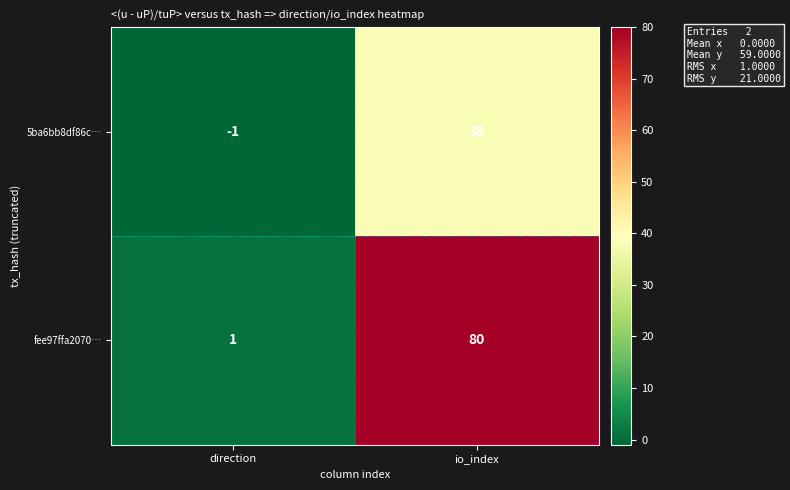

How many values in the 5ba6bb8df86c… series are below 38?

1